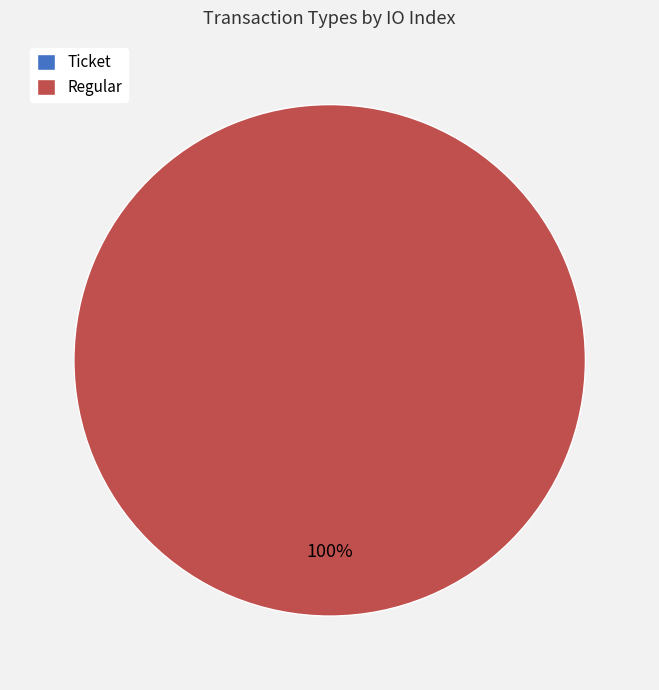

What is the change in value from Ticket to Regular?

+4